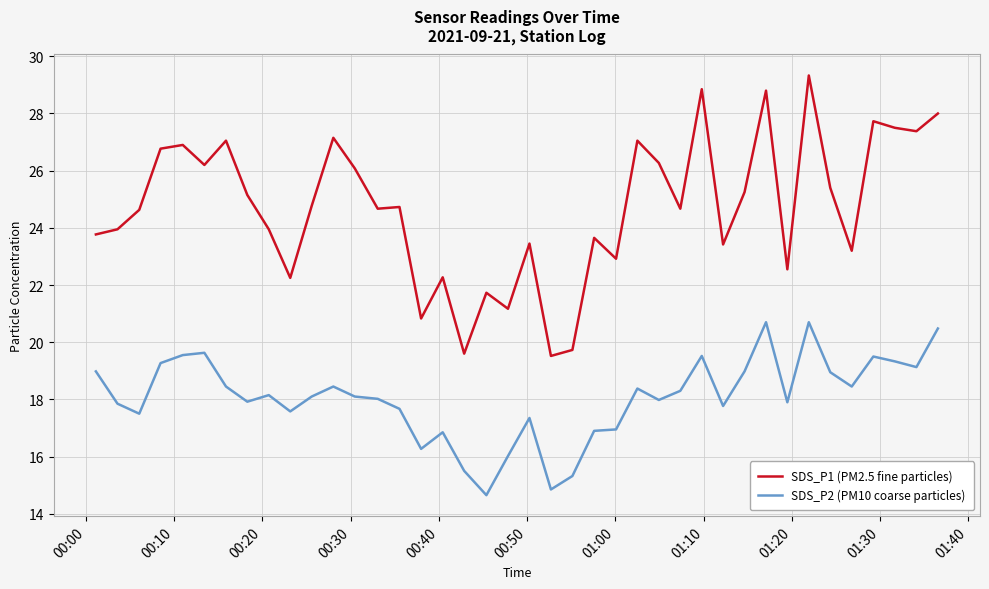

List the series in order of their peak value, lowest first.

SDS_P2 (PM10 coarse particles), SDS_P1 (PM2.5 fine particles)